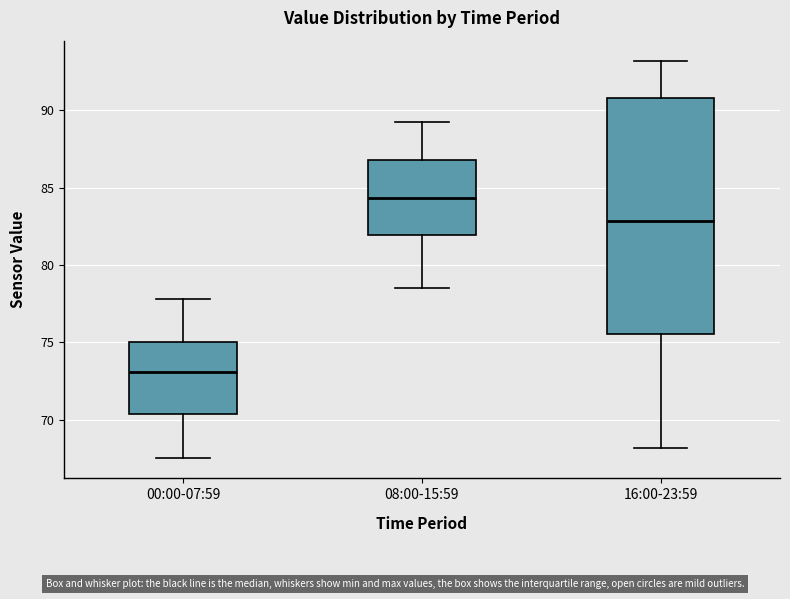

Which box is the tallest, from its lower edge to its upper edge?

16:00-23:59